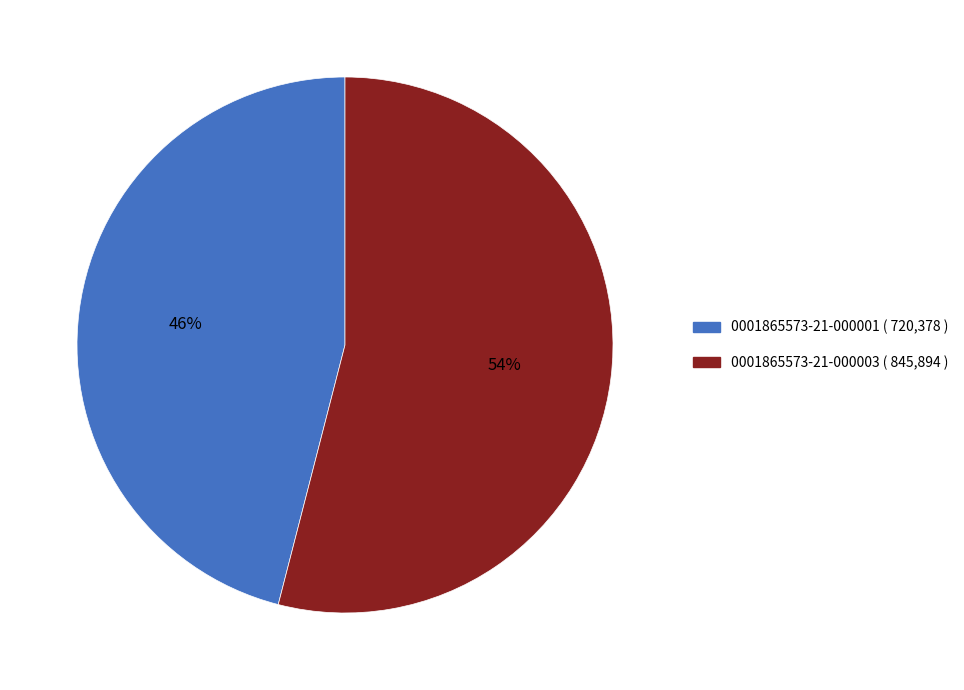

Does 0001865573-21-000001 account for over 50% of the chart?

No